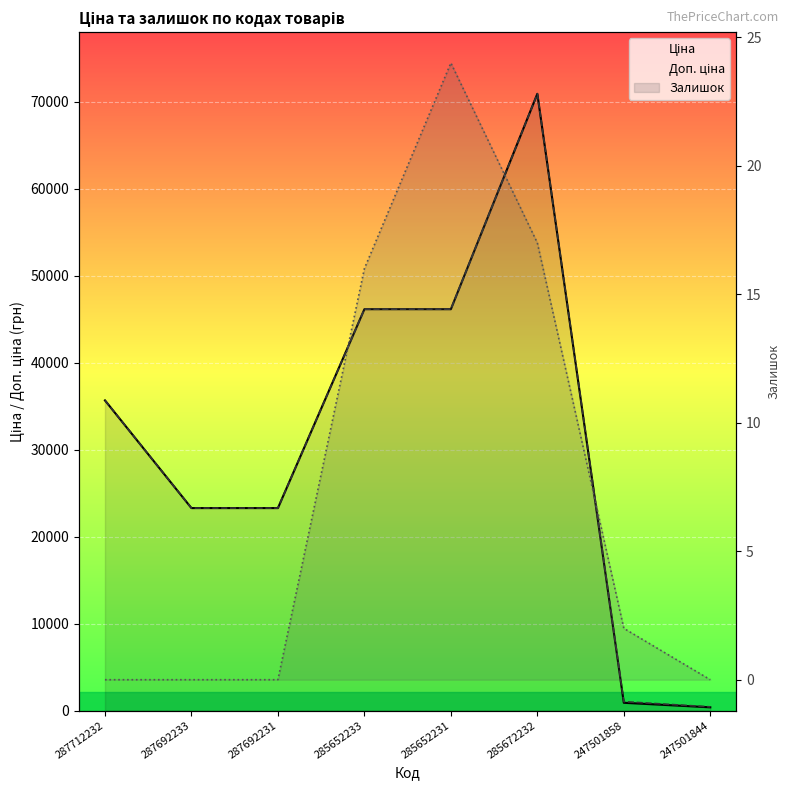

List the labels in order of Ціна value, largest first.

285672232, 285652233, 285652231, 287712232, 287692233, 287692231, 247501858, 247501844